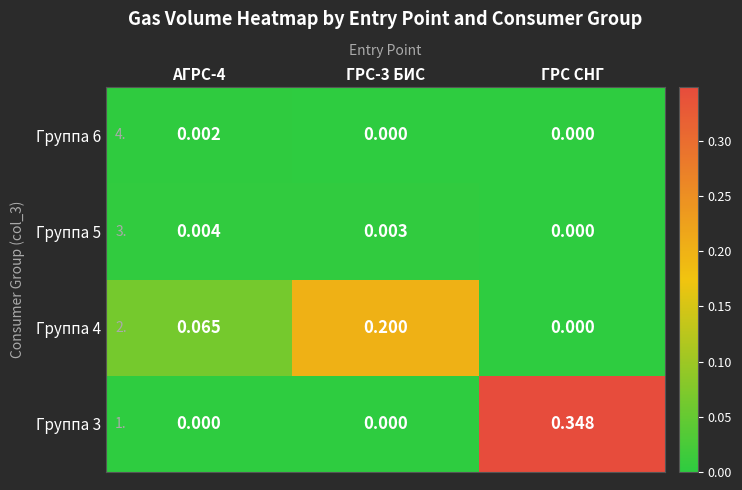

List the series in order of their peak value, highest first.

Группа 3, Группа 4, Группа 5, Группа 6